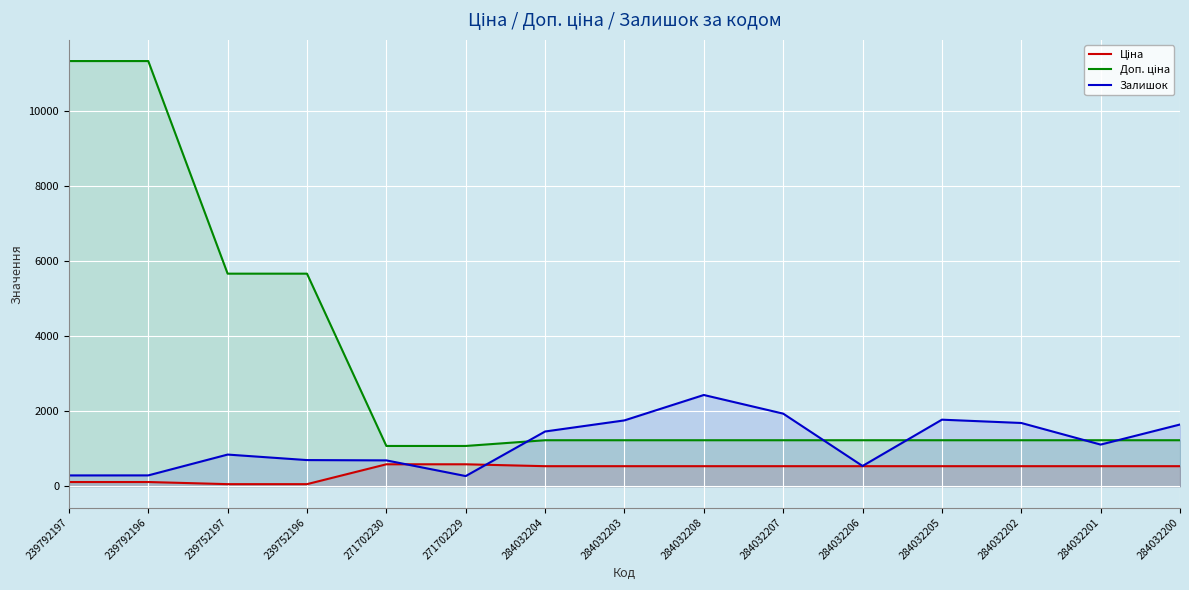

At how many categories does at least one series exceed 6098?

2